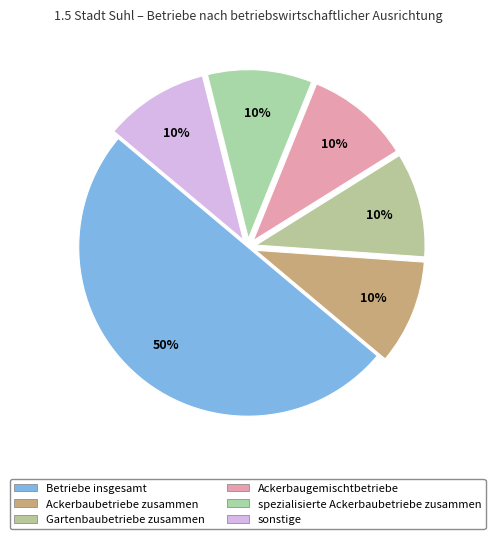

Count the number of slices in the pie.

6